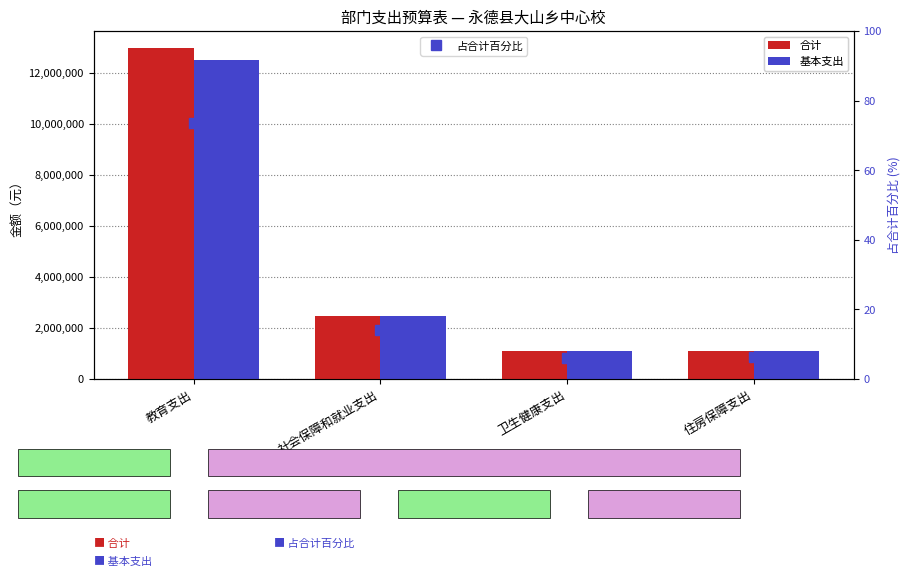

What is the difference between the second highest and minimum values in the 合计 series?

1394333.8